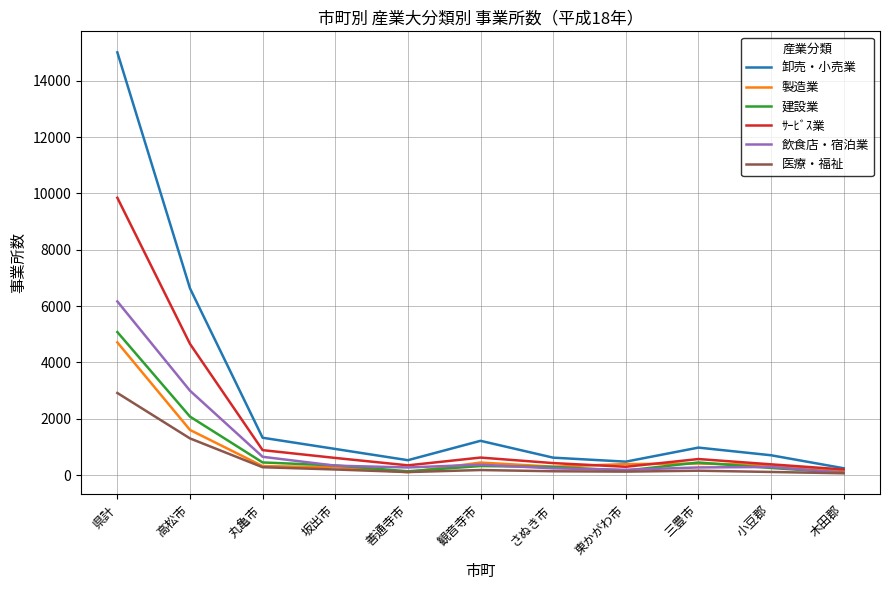

What is the minimum value for ｻｰﾋﾞｽ業?

198